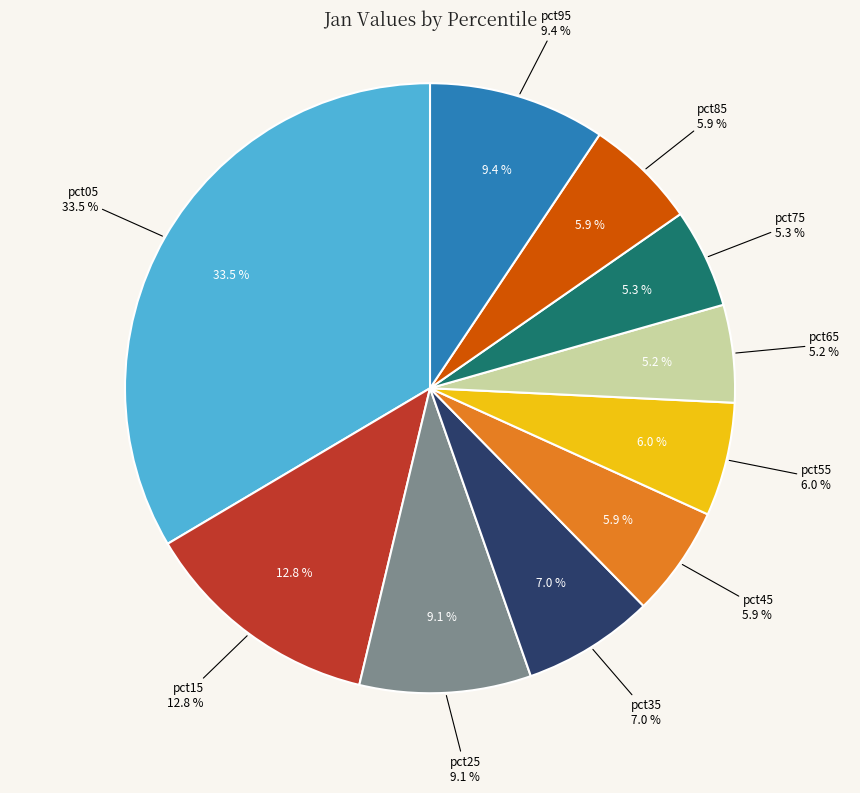

Is there a majority slice in this chart?

No